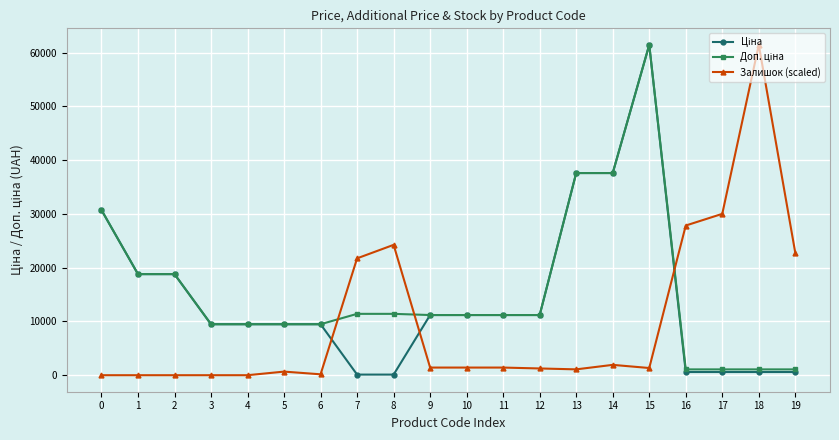

How many data points does each series have?

20